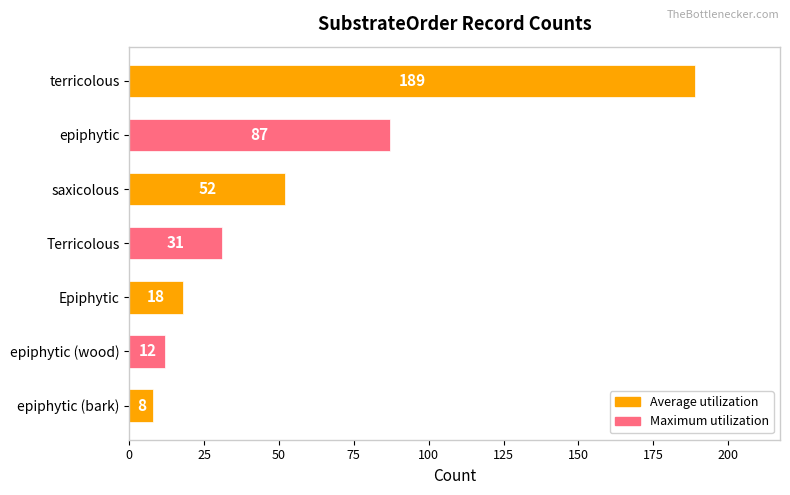

Reading right to left, what are all the values shown in this chart?

epiphytic (bark)=8	epiphytic (wood)=12	Epiphytic=18	Terricolous=31	saxicolous=52	epiphytic=87	terricolous=189